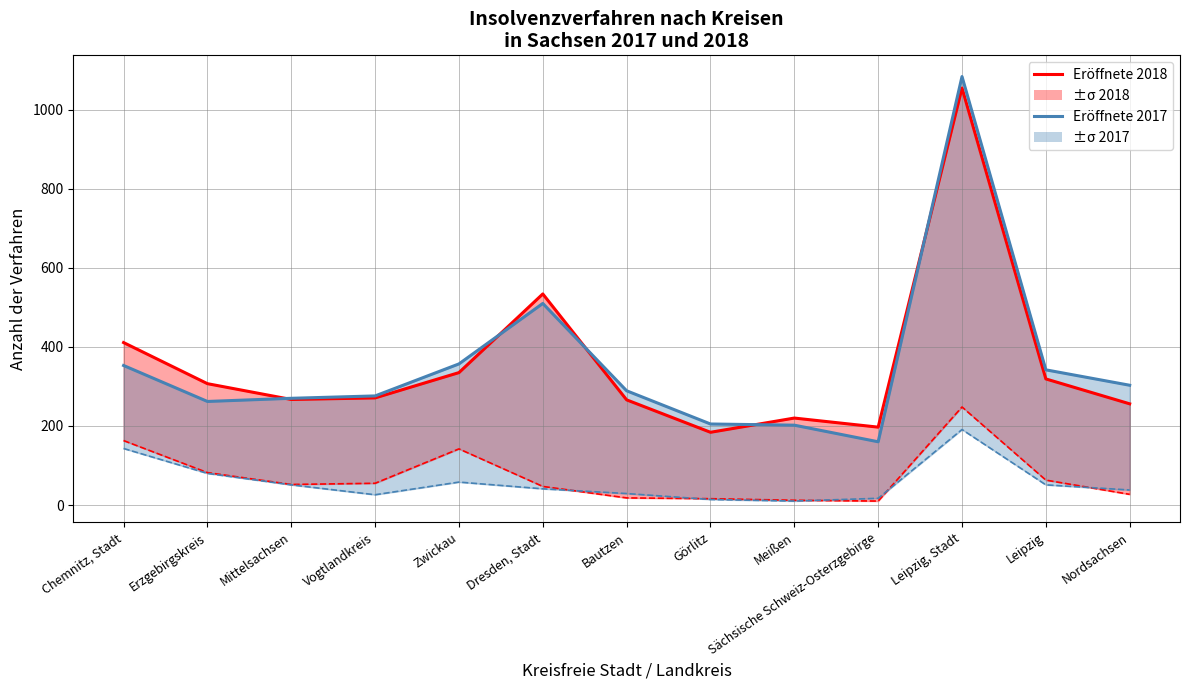

What is the difference between the Eröffnete Verfahren 2017 values at Sächsische Schweiz-Osterzgebirge and Zwickau?

197